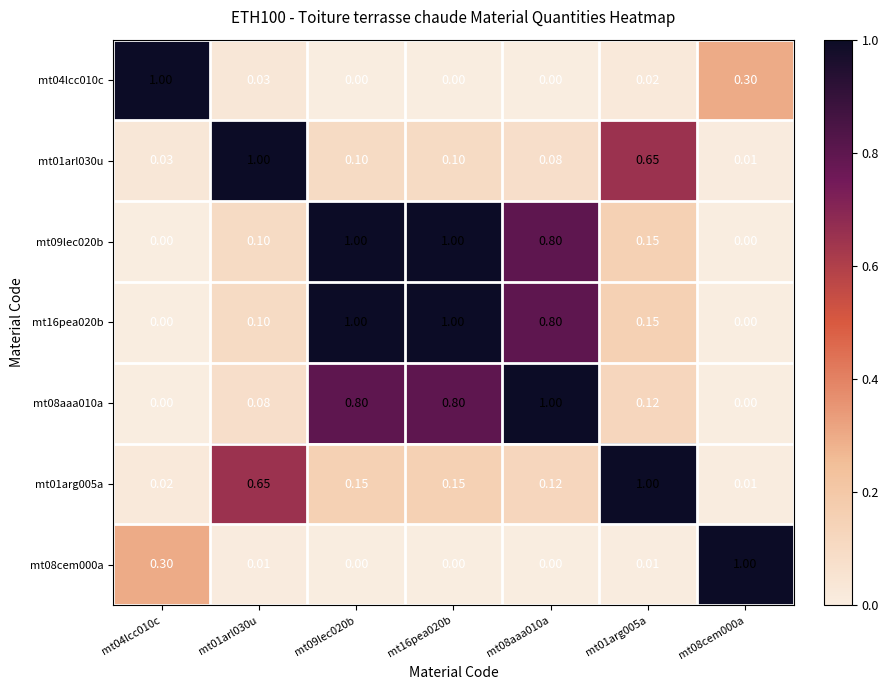

Is the value of mt16pea020b at mt01arg005a greater than the value of mt01arg005a at mt08aaa010a?

Yes